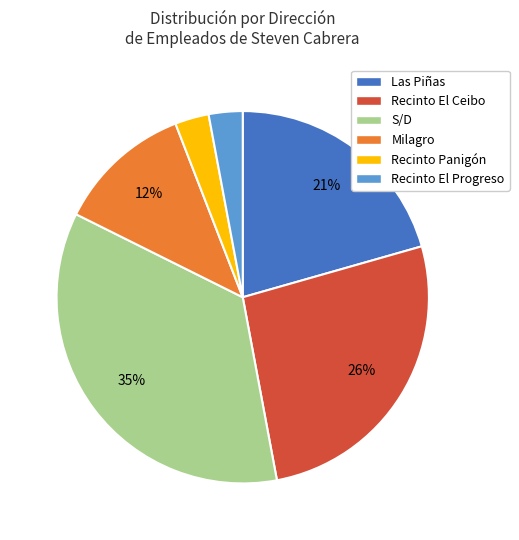

How many slices are in this pie chart?

6